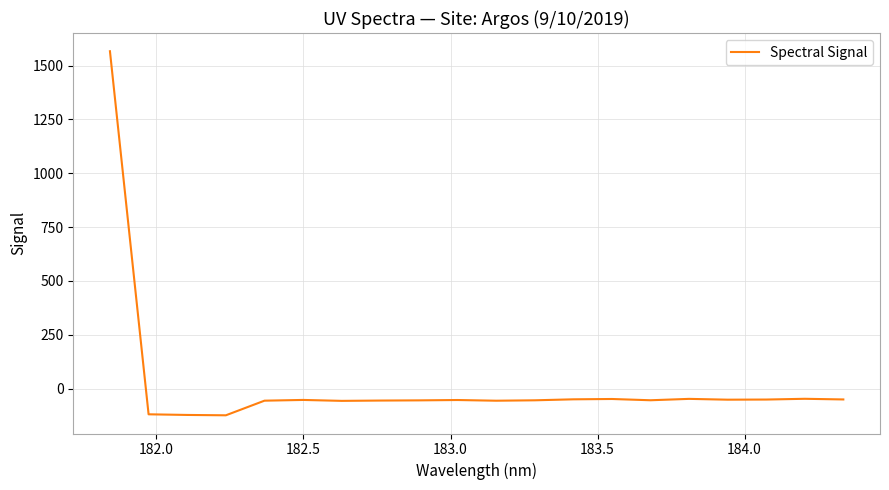

What is the difference between the maximum and minimum values?

1690.5